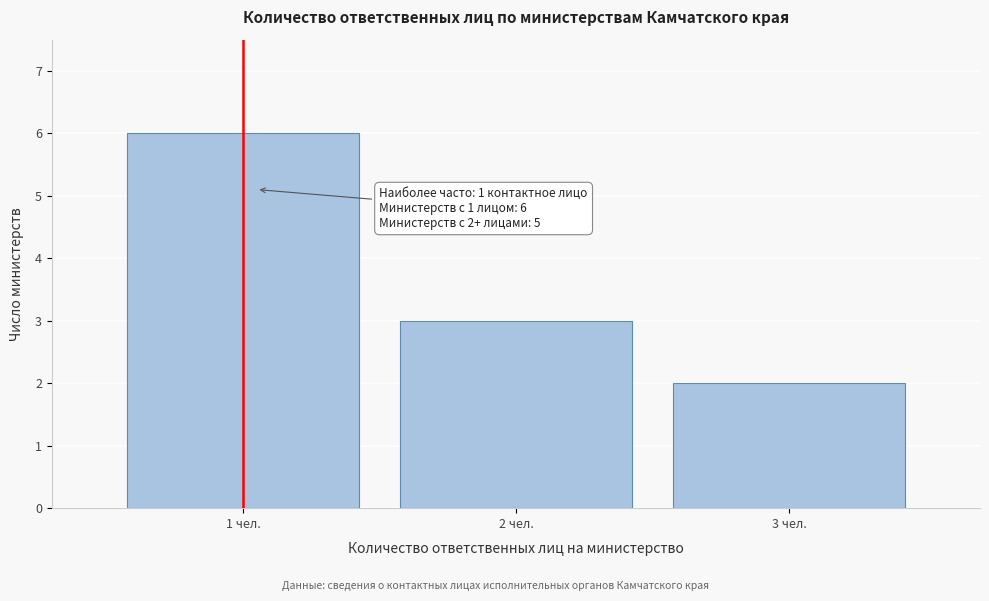

Reading left to right, extract all data points from this chart.

1 чел.=6	2 чел.=3	3 чел.=2